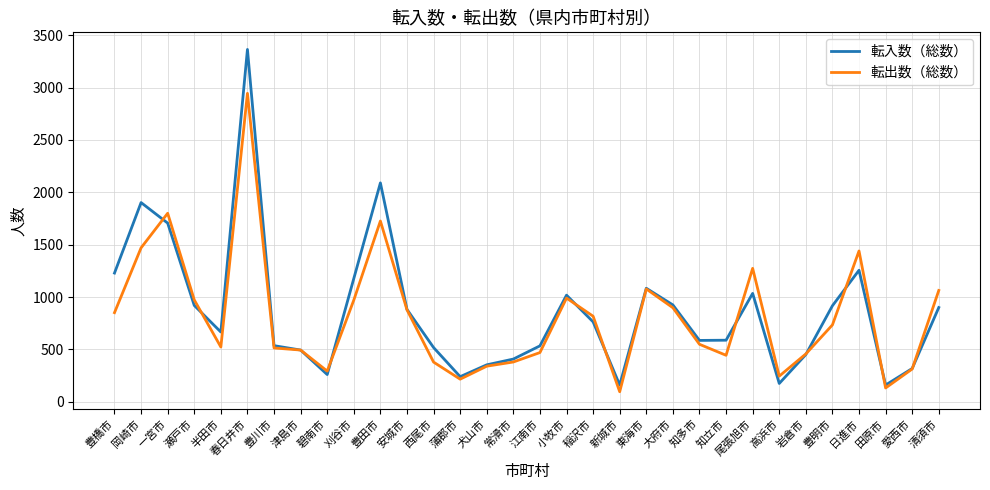

What is the sum of the 転出数（総数） values at 清須市 and 半田市?

1586